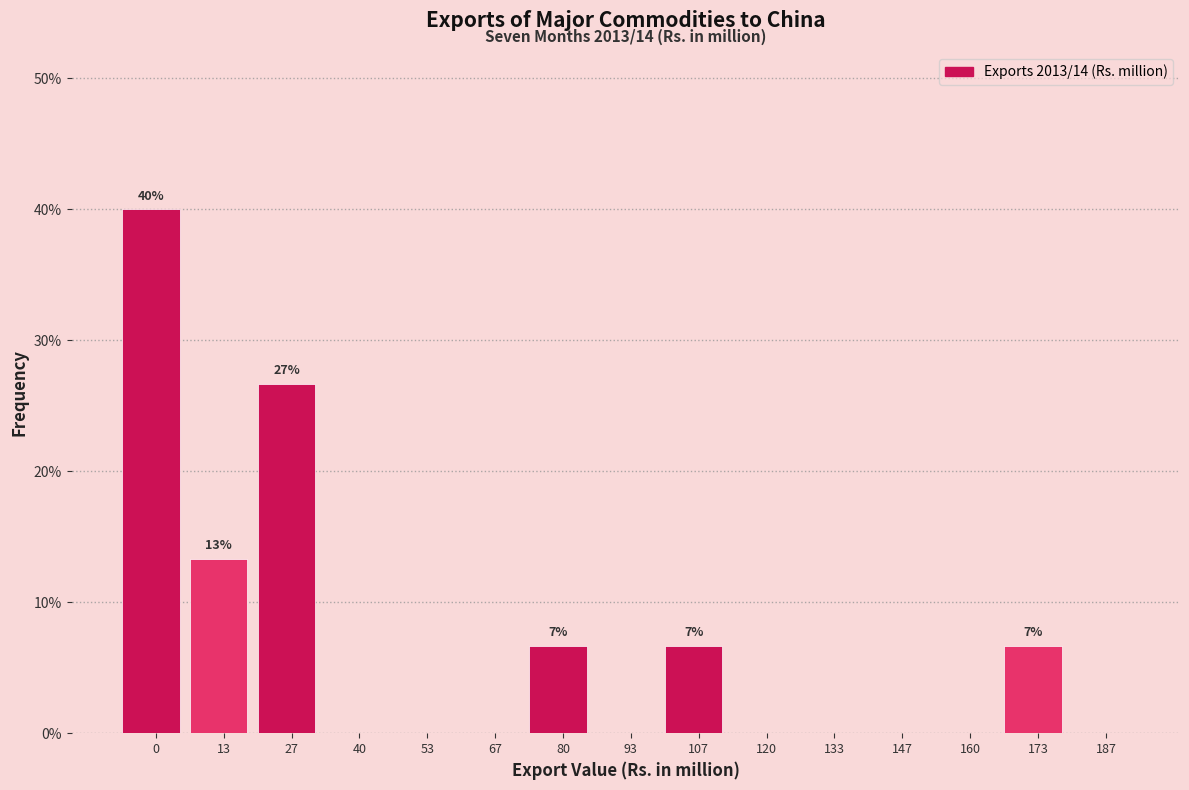

Reading right to left, list all the values displayed in this chart.

187=0.0	173=6.7	160=0.0	147=0.0	133=0.0	120=0.0	107=6.7	93=0.0	80=6.7	67=0.0	53=0.0	40=0.0	27=26.7	13=13.3	0=40.0